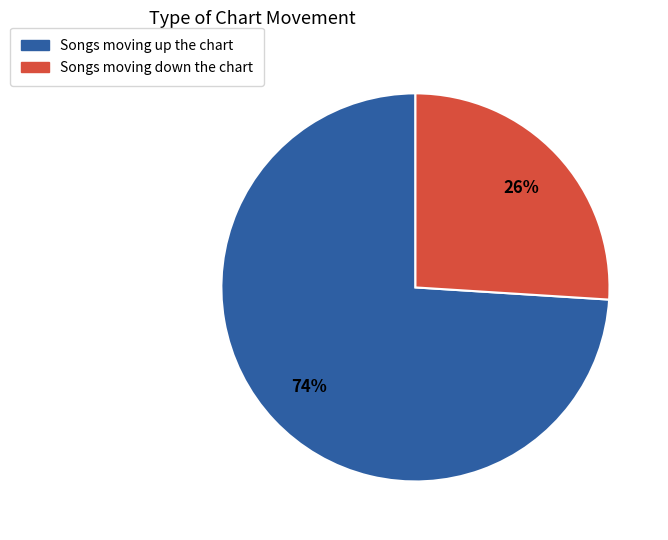

To the nearest percent, what is the difference between the largest and smallest slice percentages?

48%